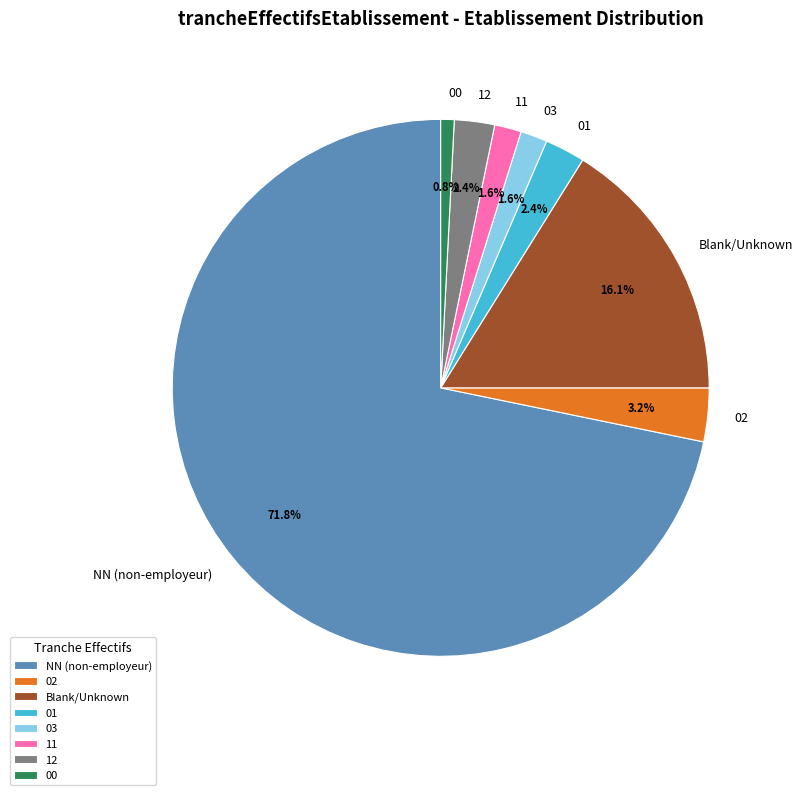

What is the majority slice?

NN (non-employeur)